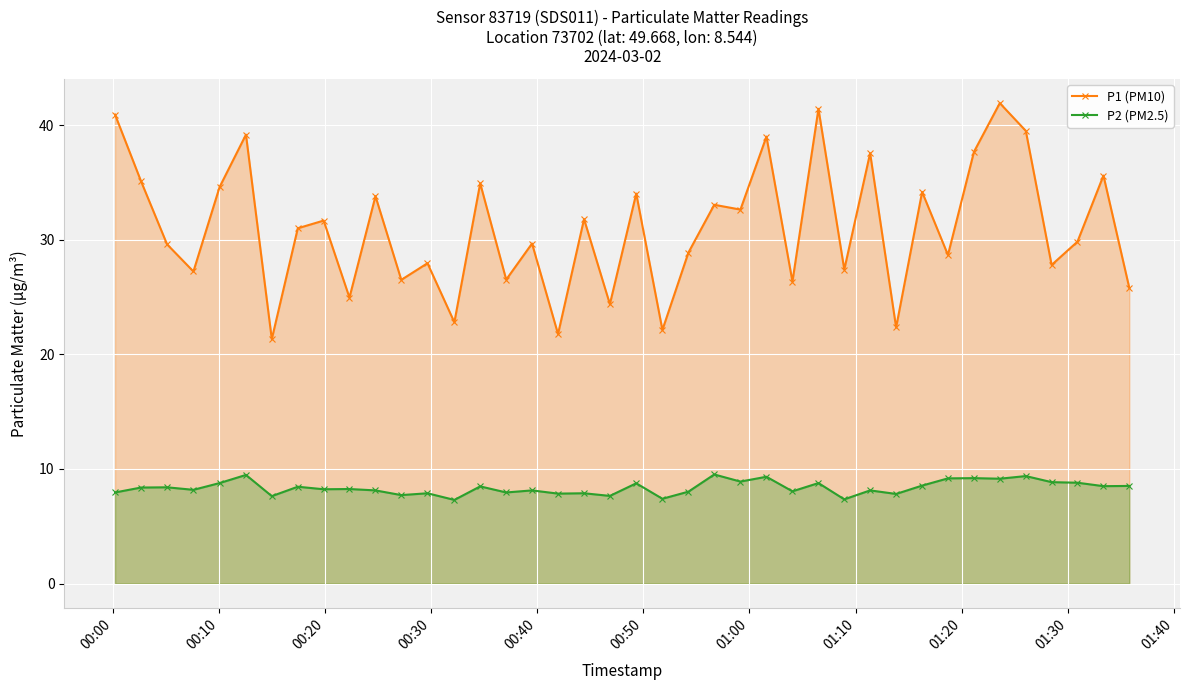

What is the smallest value displayed?

7.3